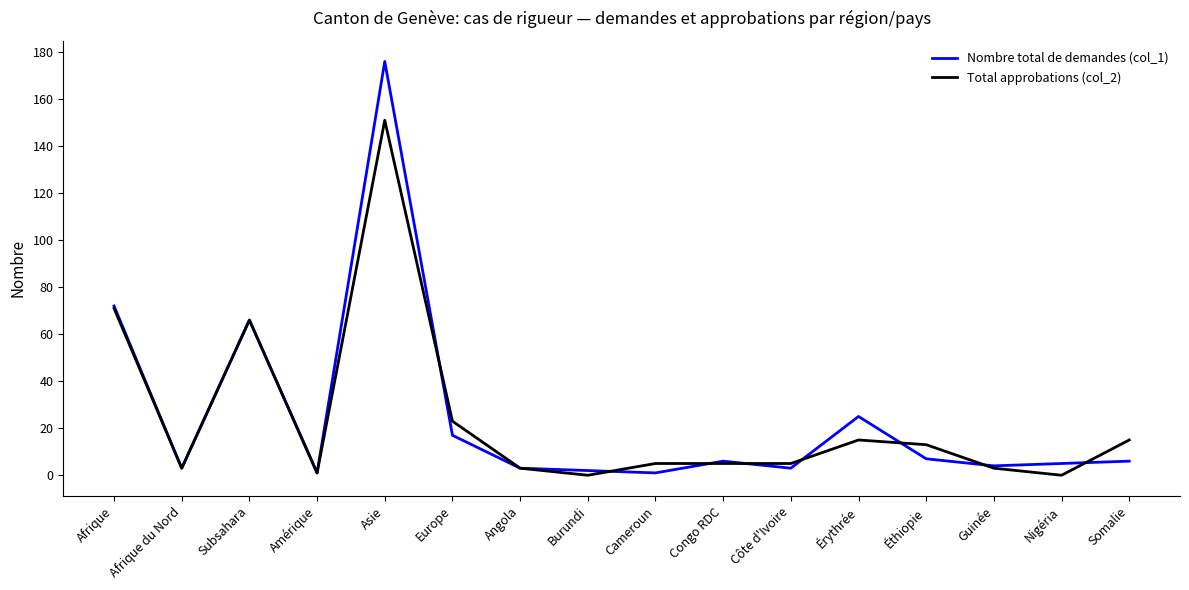

The Nombre total de demandes (col_1) series shows 72 at Afrique. True or false?

True